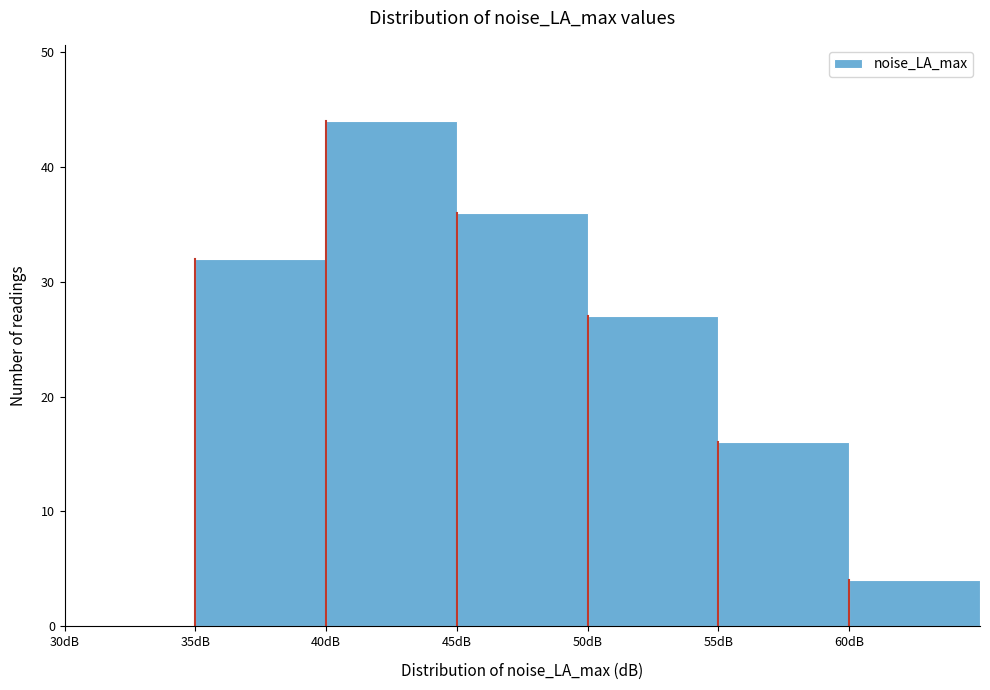

Reading left to right, list every bar in this chart as the range it spans on the x-axis followed by its height. The values are not printed on the chart, so give them approximately, as read against the axis.

30 to 35: 0
35 to 40: 32
40 to 45: 44
45 to 50: 36
50 to 55: 27
55 to 60: 16
60 to 65: 4